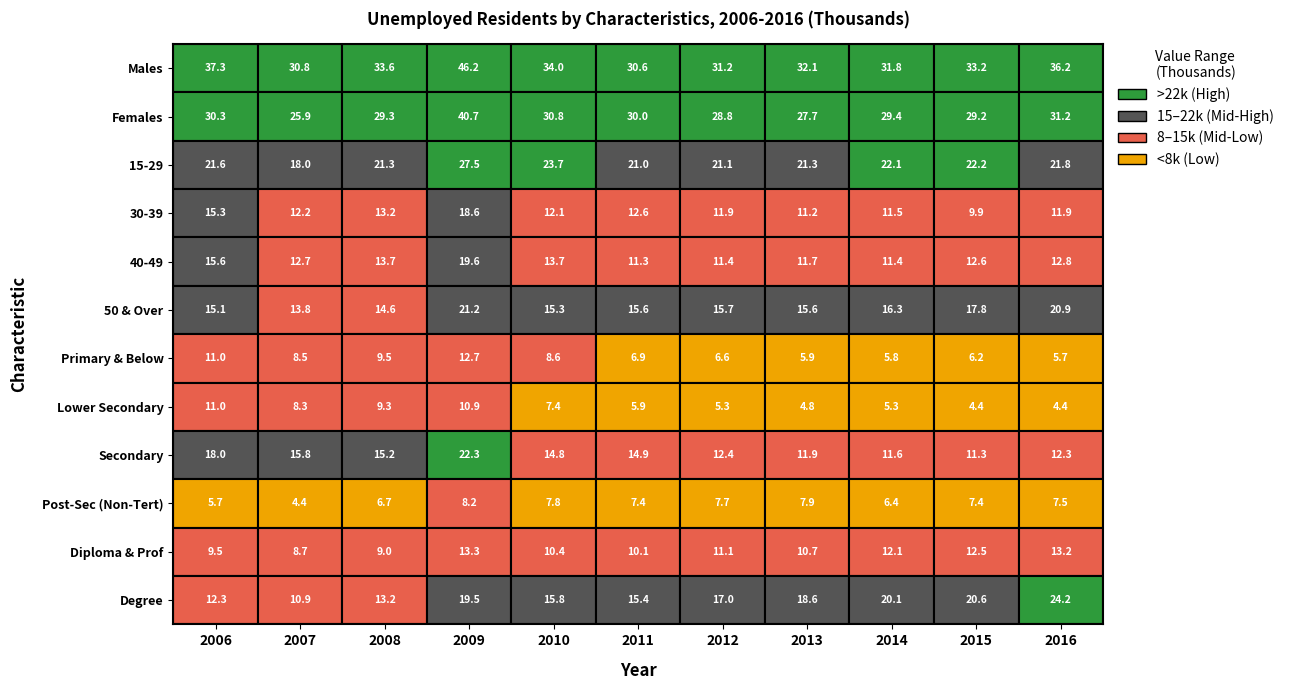

What is the total value across all series at 2010?

194.4